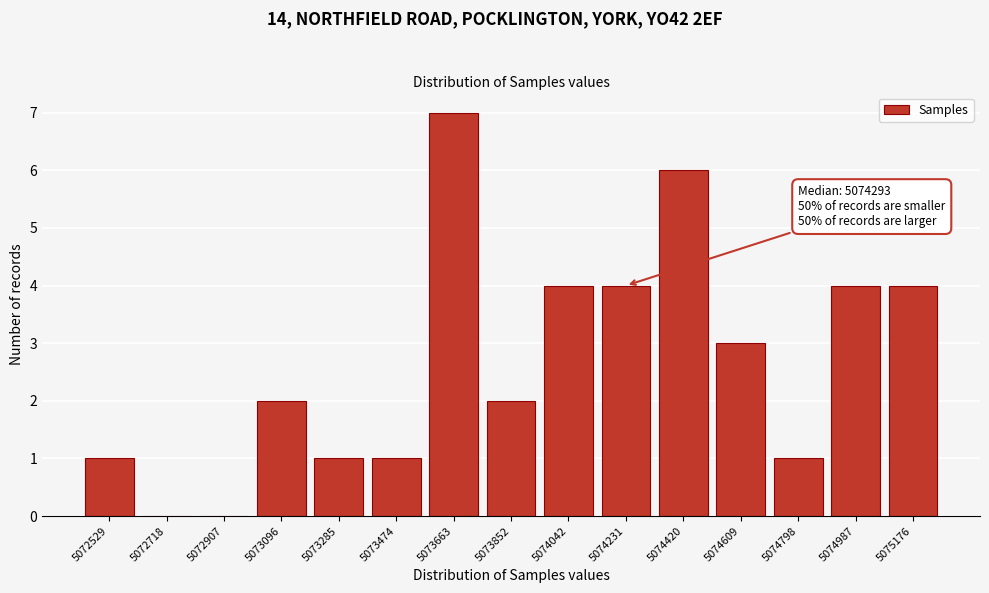

Reading left to right, what are all the values shown in this chart?

5072529=1	5072718=0	5072907=0	5073096=2	5073285=1	5073474=1	5073663=7	5073852=2	5074042=4	5074231=4	5074420=6	5074609=3	5074798=1	5074987=4	5075176=4